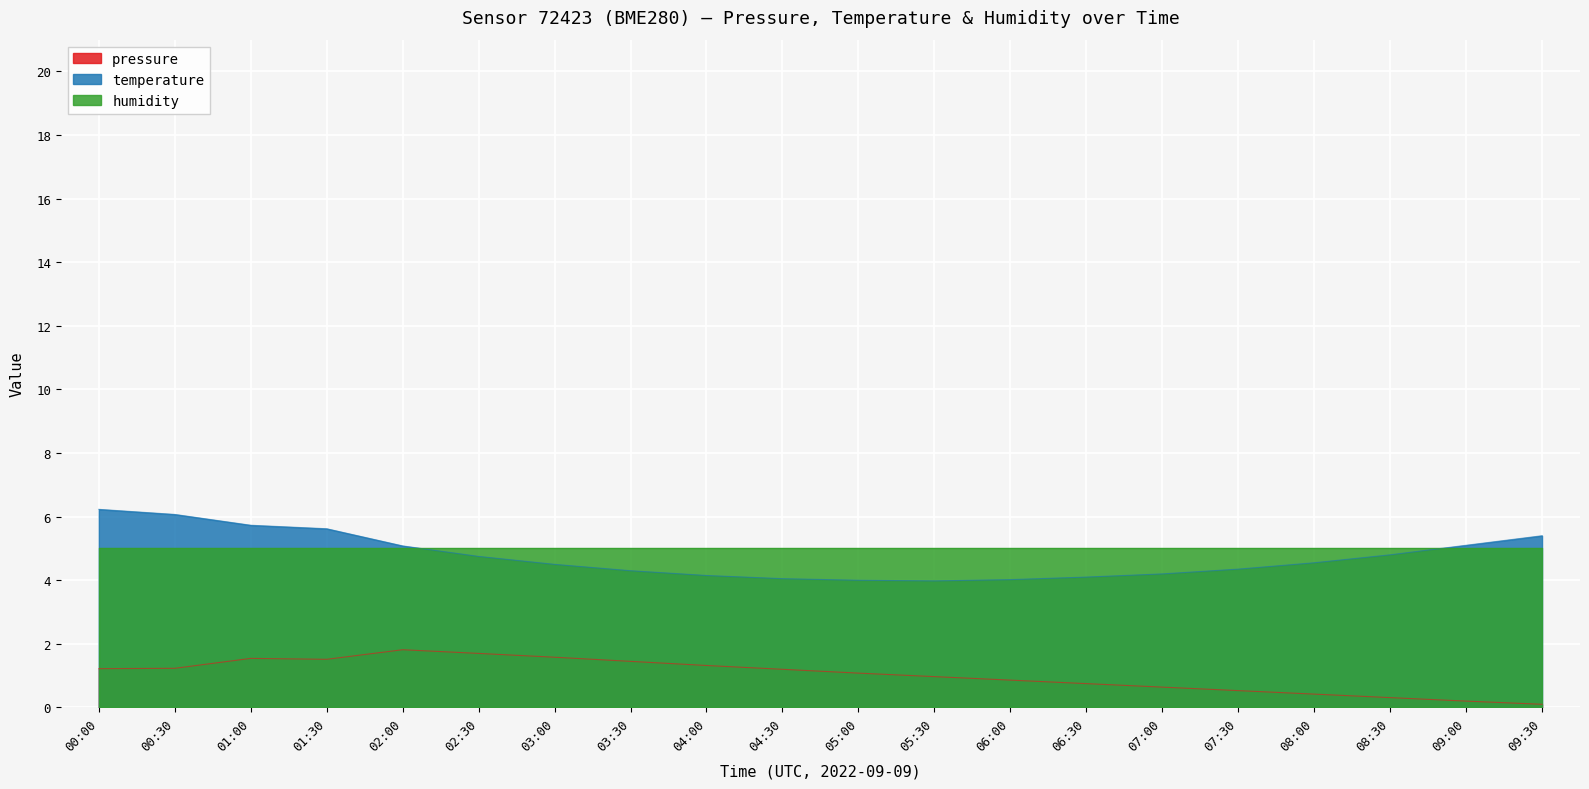

What is the maximum value shown in the chart?

6.2